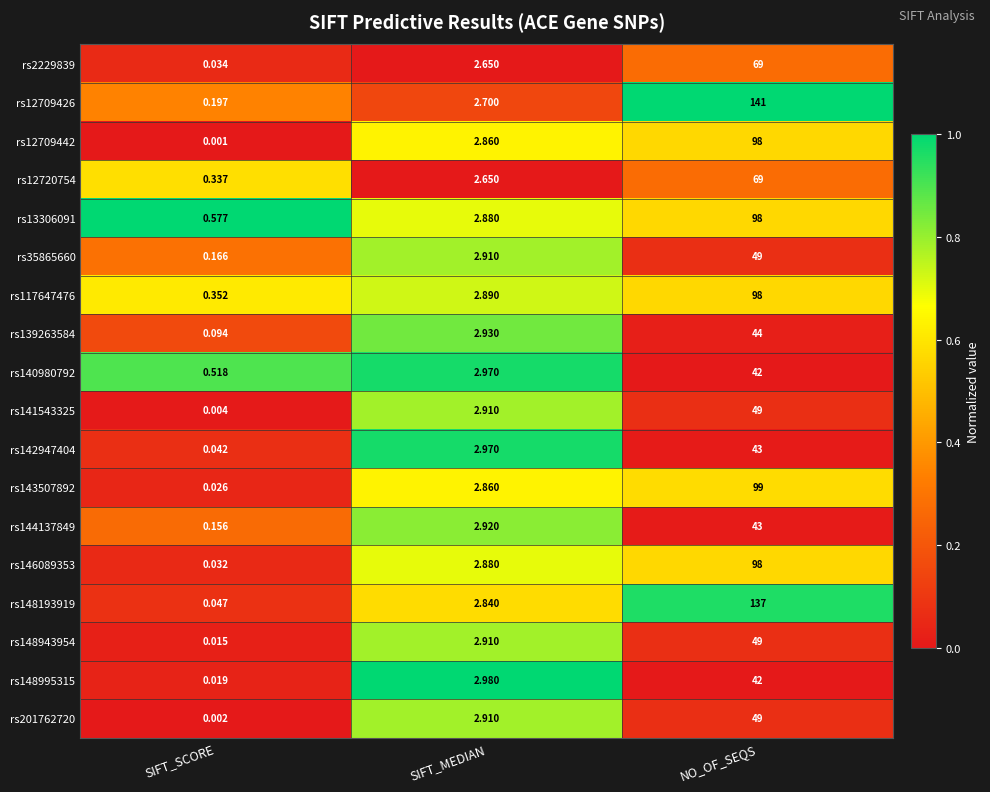

At which category does the chart reach its minimum across all series?

SIFT_SCORE